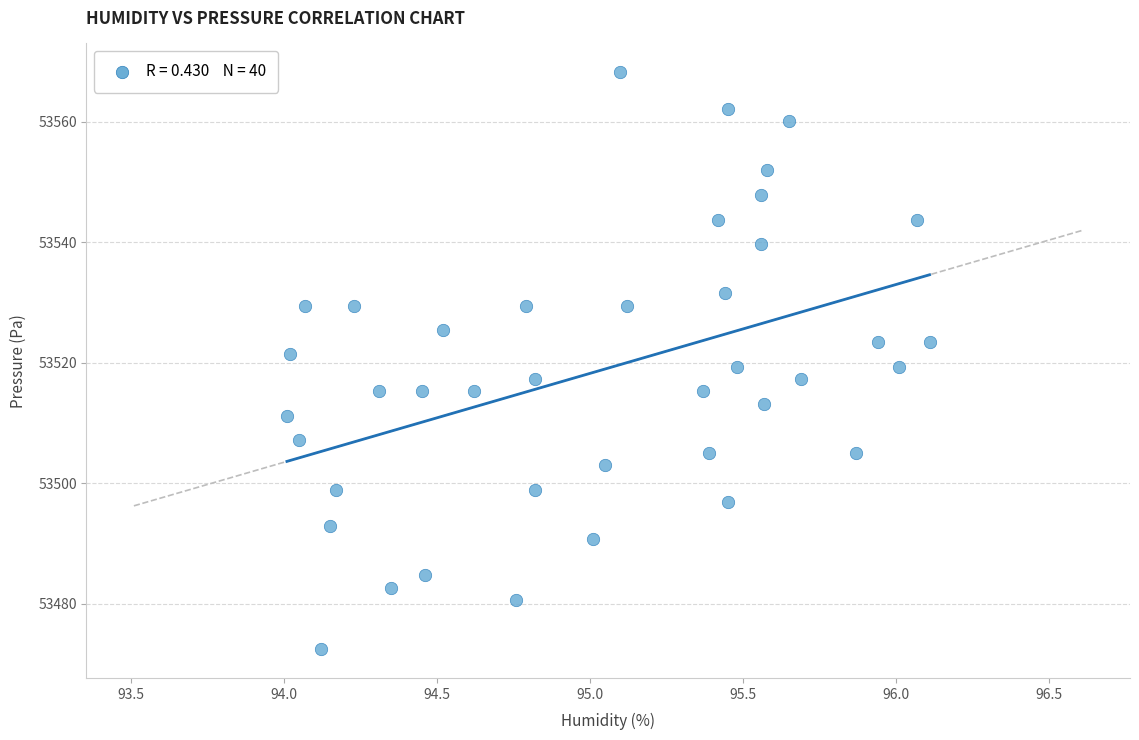

What is the range of Y values (max minus min)?

95.7